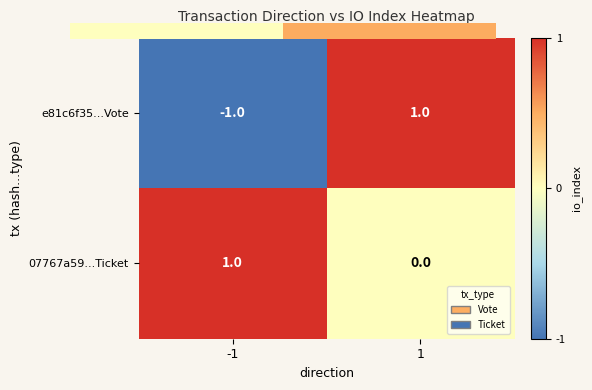

The e81c6f35...Vote series shows -1 at -1. True or false?

True